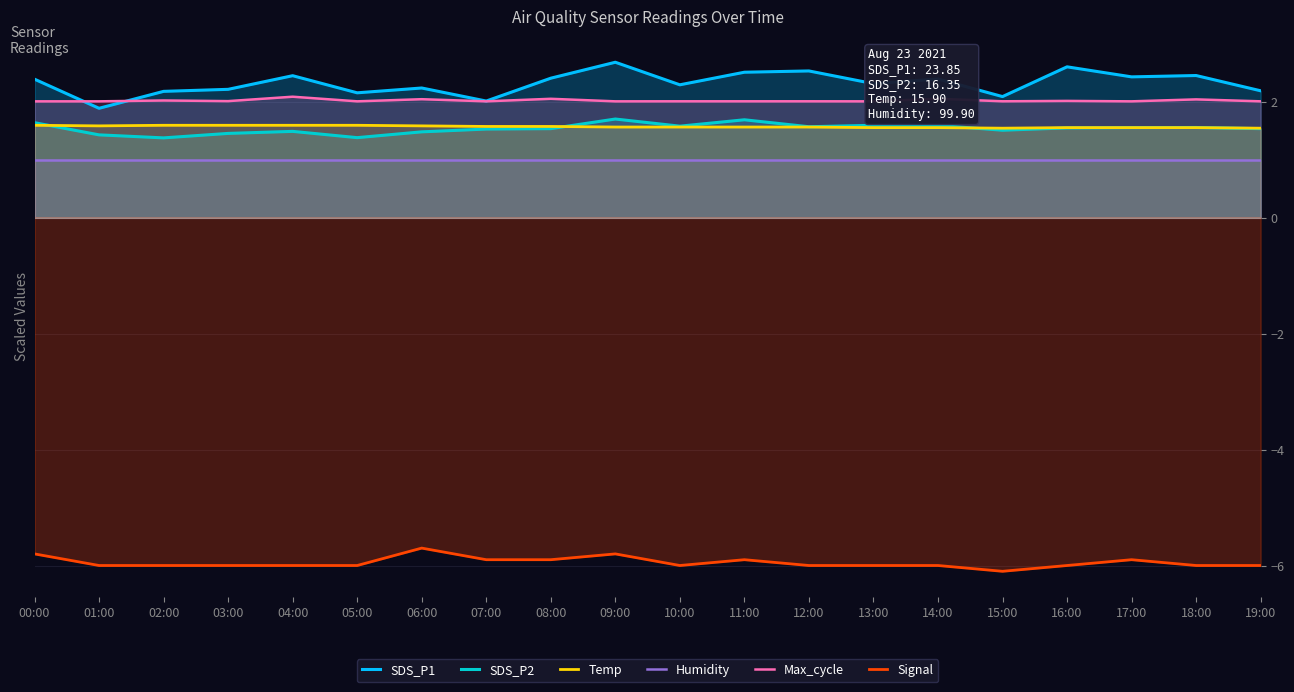

The value of Temp at 14:00 is 2.5. True or false?

False